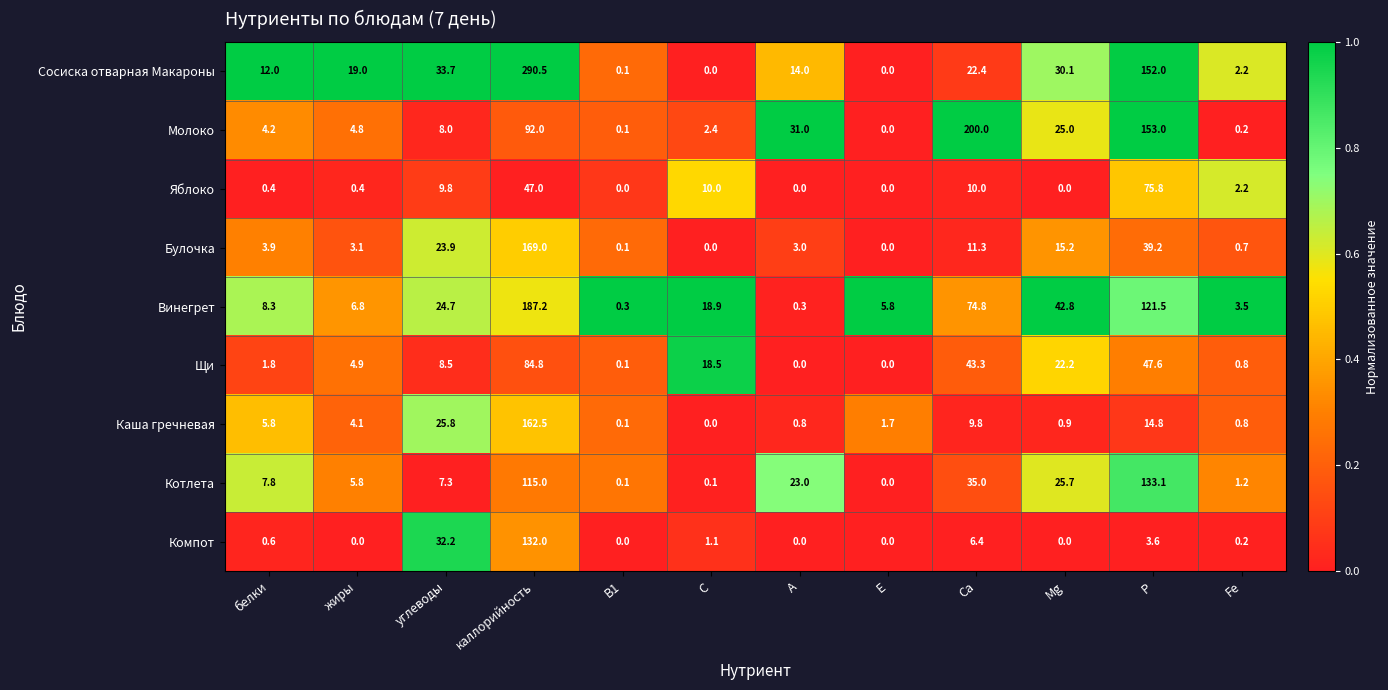

Which series changed the most between А and Е?

Молоко